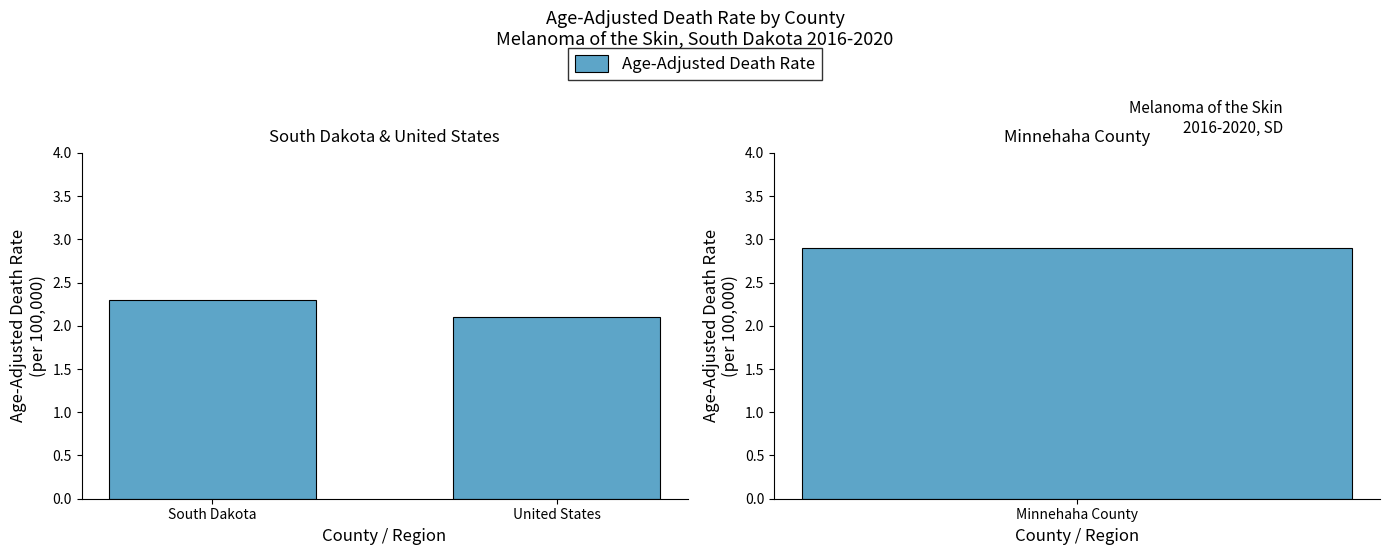

Which category has the highest value across all series?

South Dakota